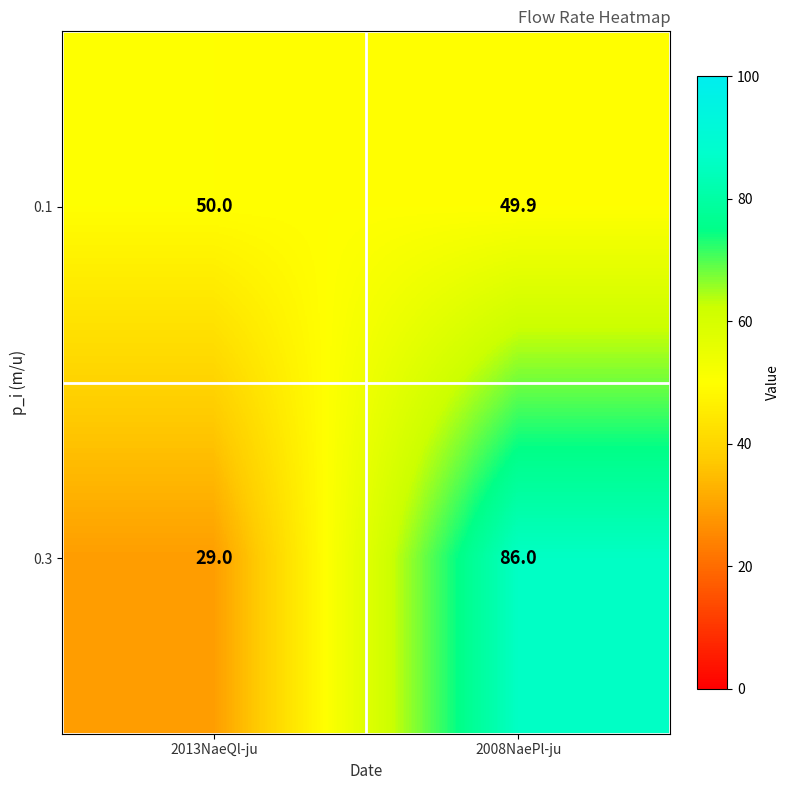

What is the sum of all 0.3 values?

115.0